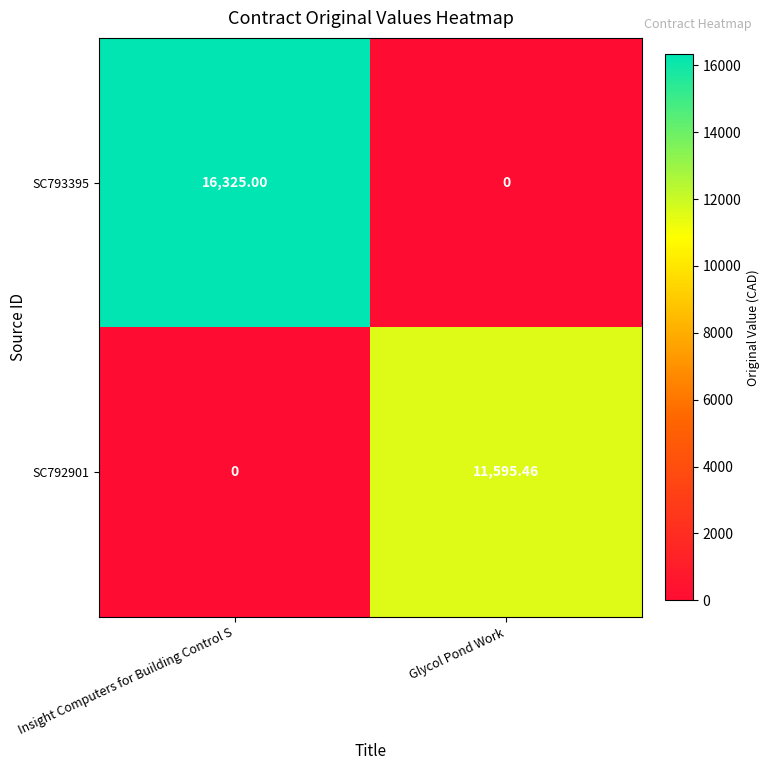

Which series has the largest total across all categories?

row_0